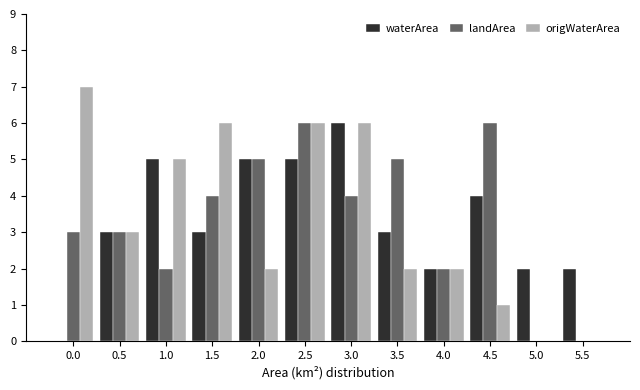

Is the value of waterArea at 5.5 greater than the value of landArea at 0.5?

No